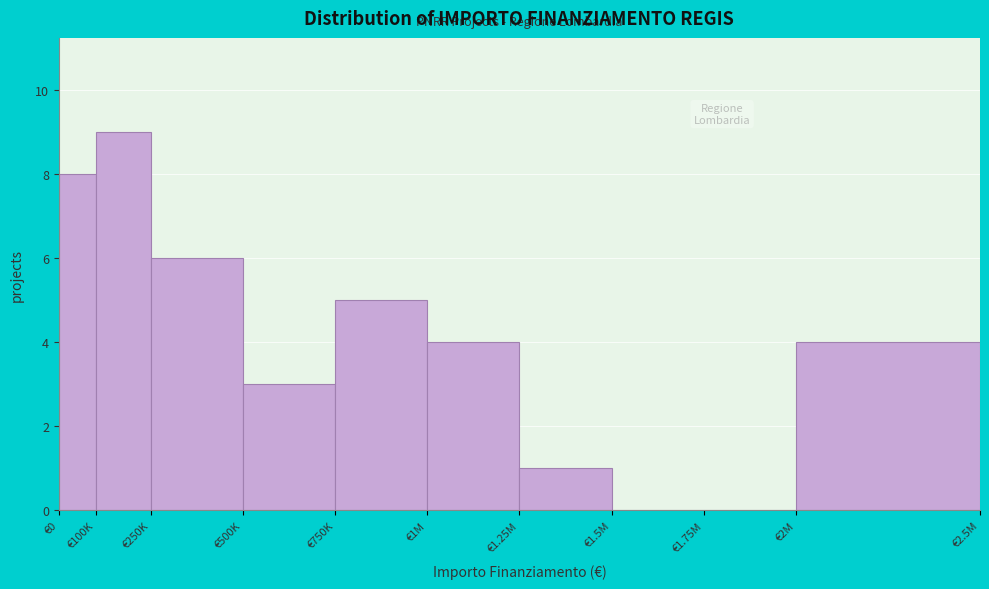

Reading left to right, extract all data points from this chart.

€0=8	€100K=9	€250K=6	€500K=3	€750K=5	€1M=4	€1.25M=1	€1.5M=0	€1.75M=0	€2M=4